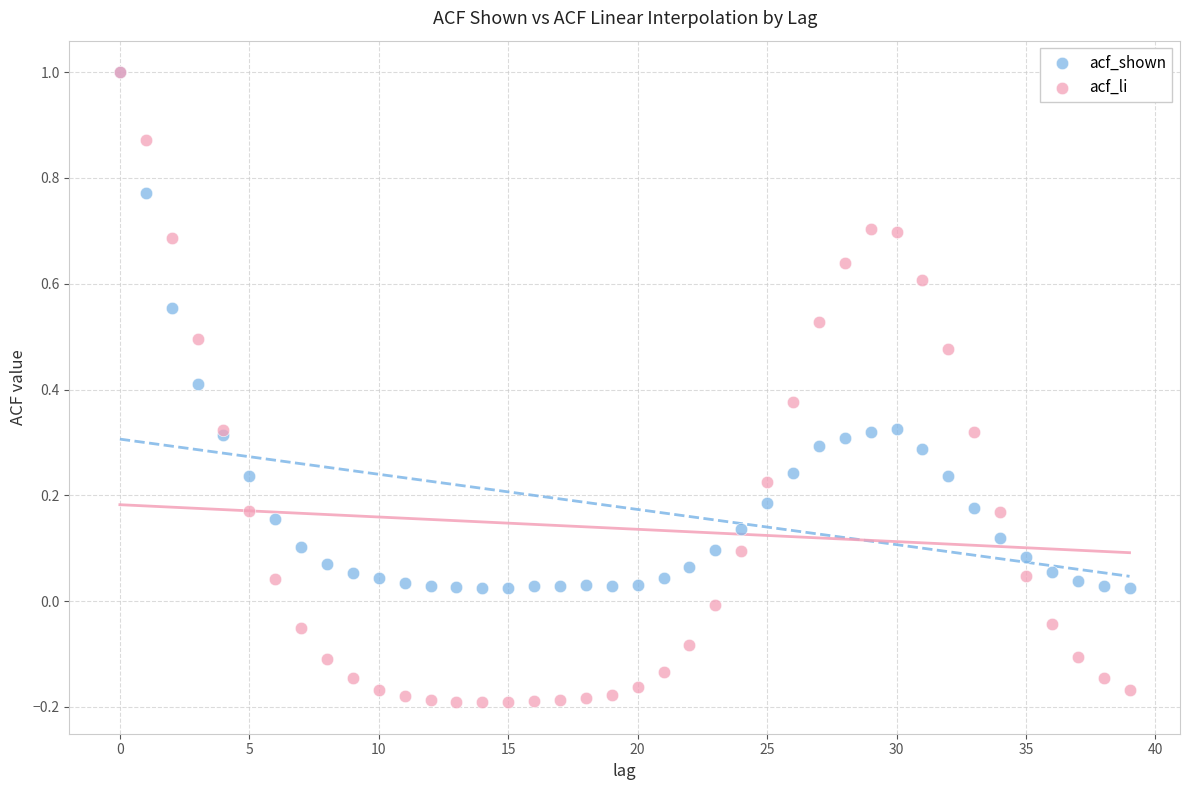

What are all the series names shown in the legend?

acf_shown, acf_li